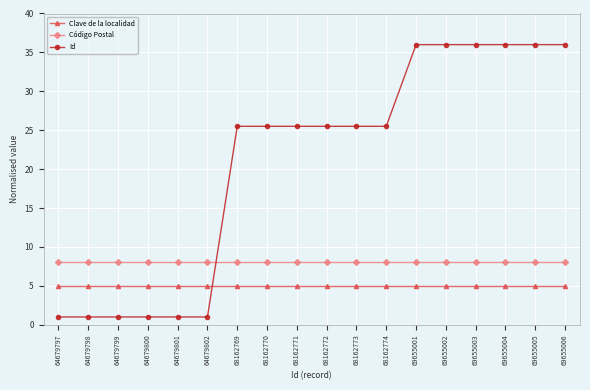

Is it true that Código Postal equals 4.2 at 64679801?

False